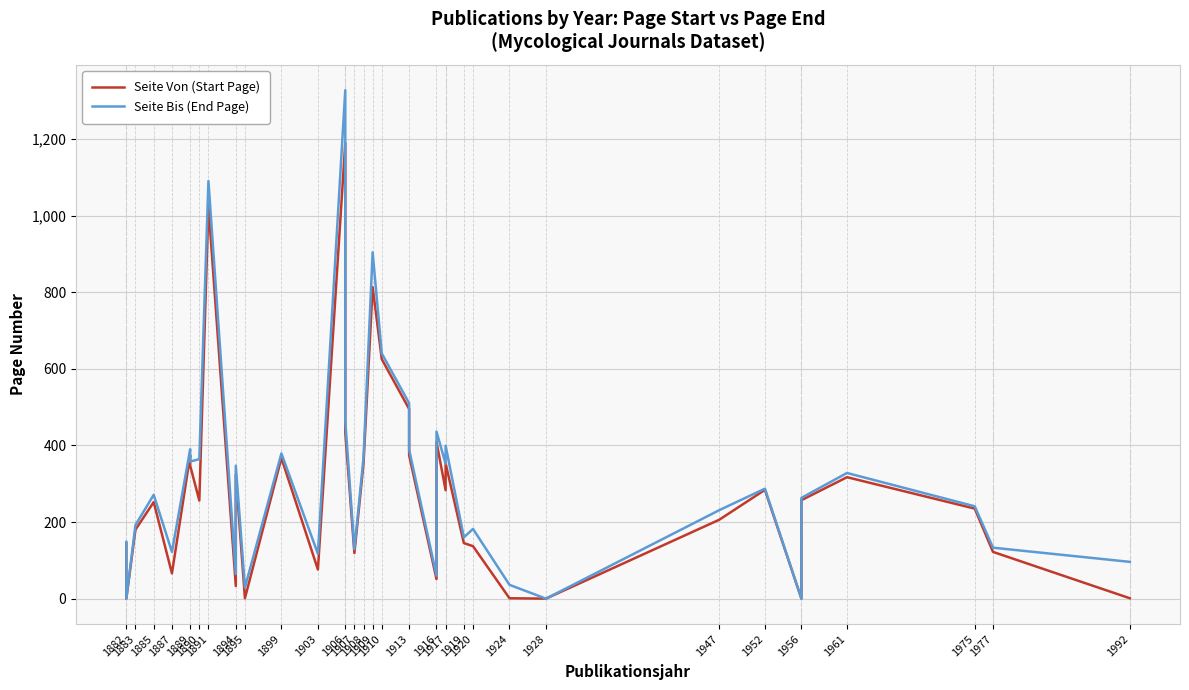

How many categories are shown in the chart?

38